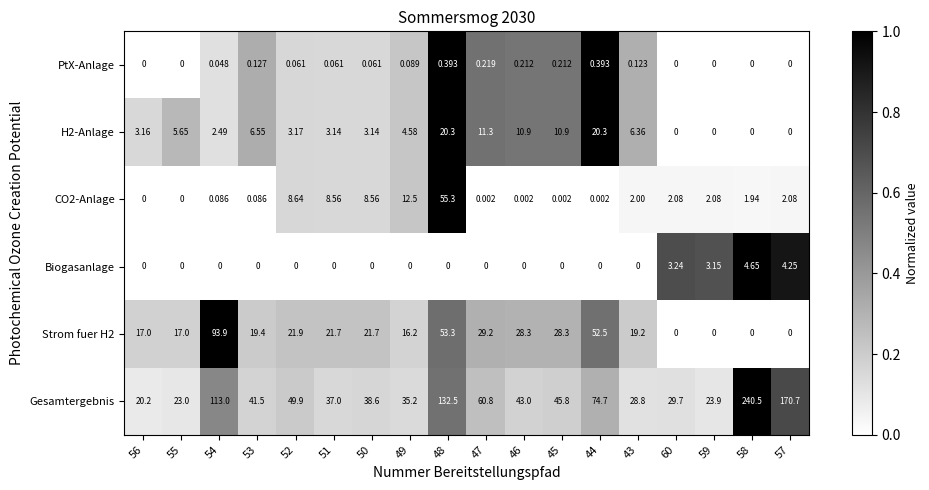

Which series changed the most between 53 and 45?

Strom fuer H2